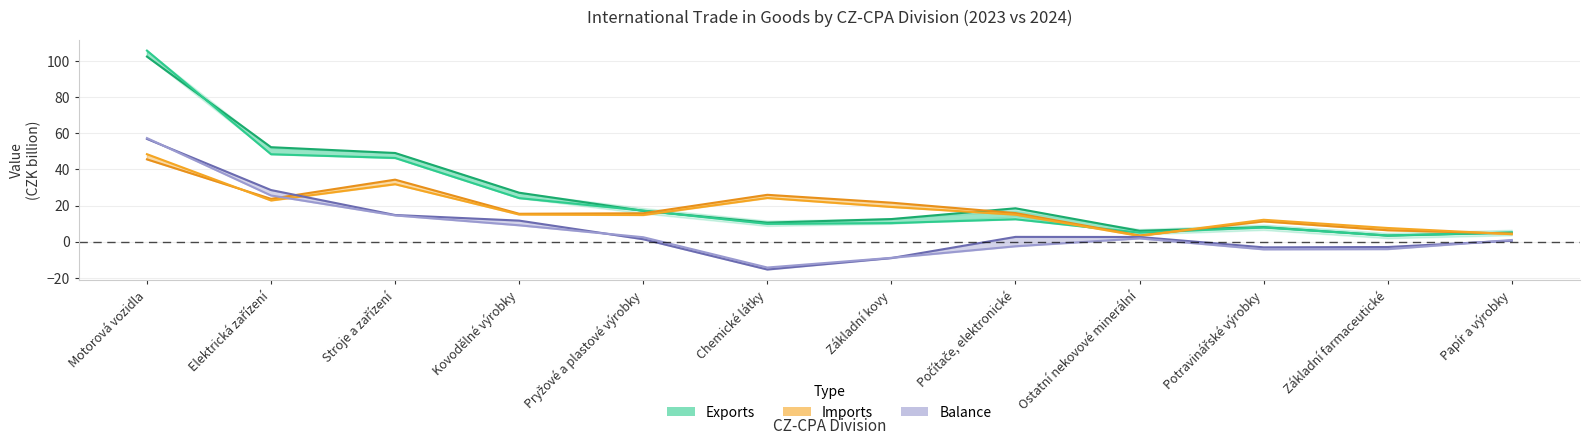

Which series has the widest spread of values?

Exports 2024